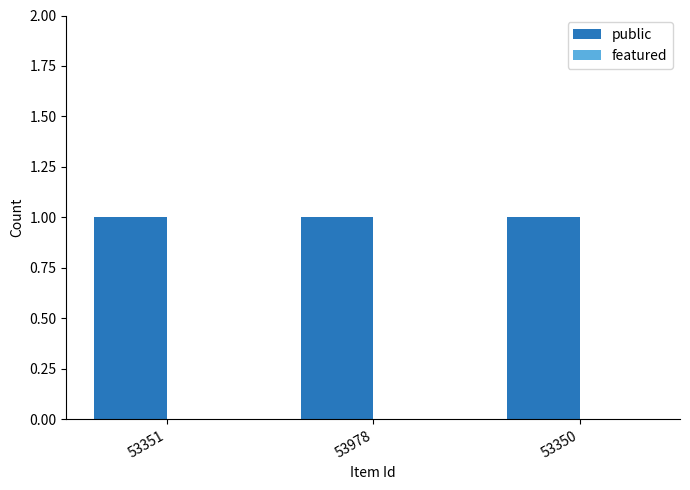

Is the value of public at 53978 greater than the value of featured at 53350?

Yes